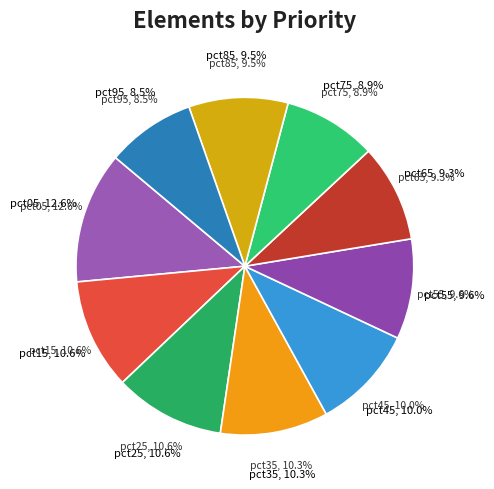

True or false: pct75 accounts for 9% of the total.

True